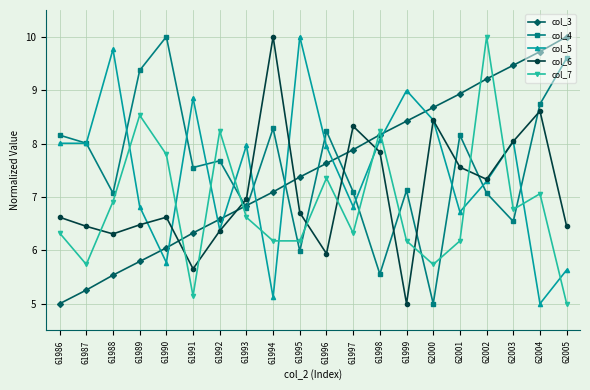

What is the difference between the second highest and second lowest values in the col_7 series?

3.4